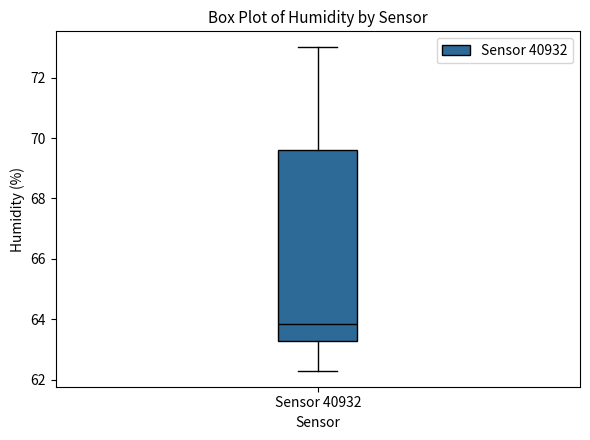

Read this box plot against the y-axis: the position of the median line, the range covered by the box, and the ends of both whiskers. The values are not printed on the chart, so give them approximately, as read against the axis.

median 63.8, box 63.2 to 69.6, whiskers 62.4 to 73.0